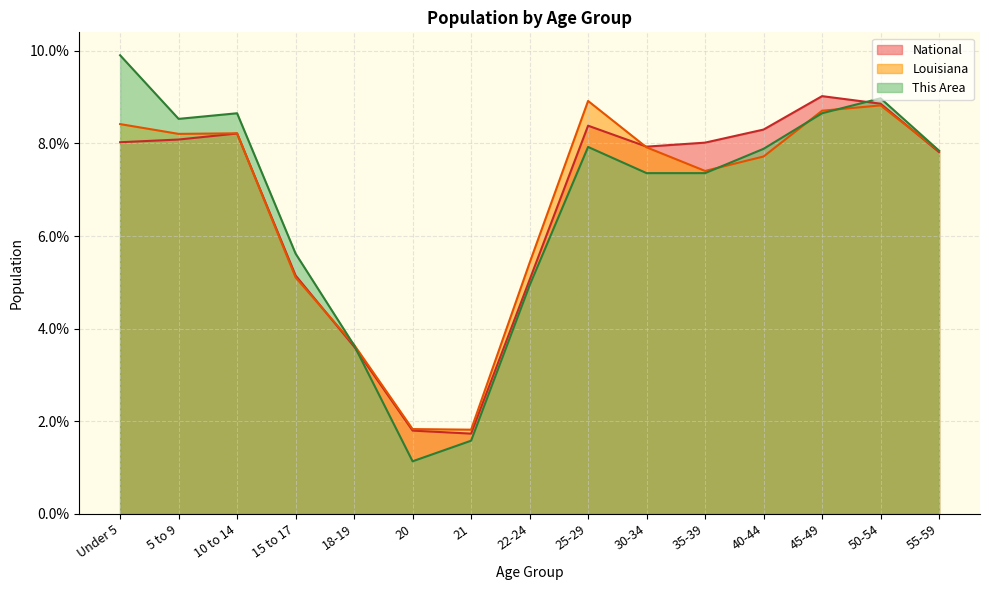

Is the value of National at 50-54 greater than the value of This Area at 35-39?

Yes